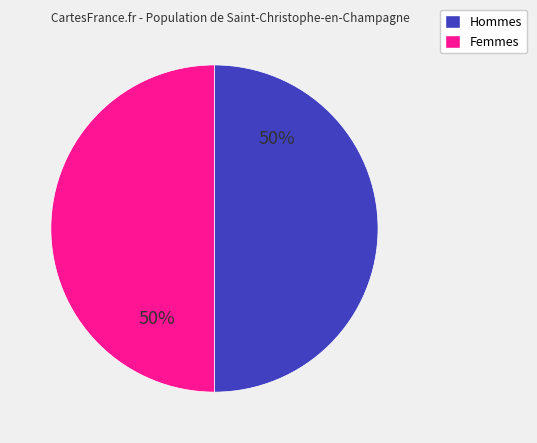

To the nearest percent, what is the average slice percentage?

50%